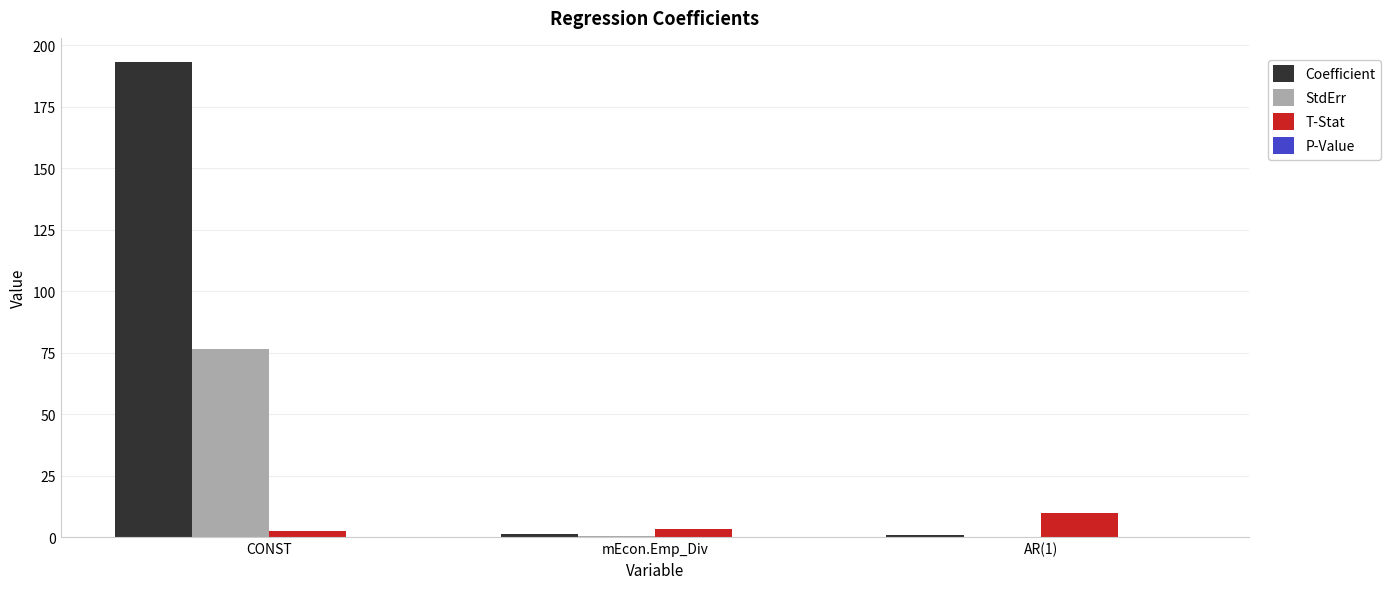

Does the chart contain stacked bars?

No